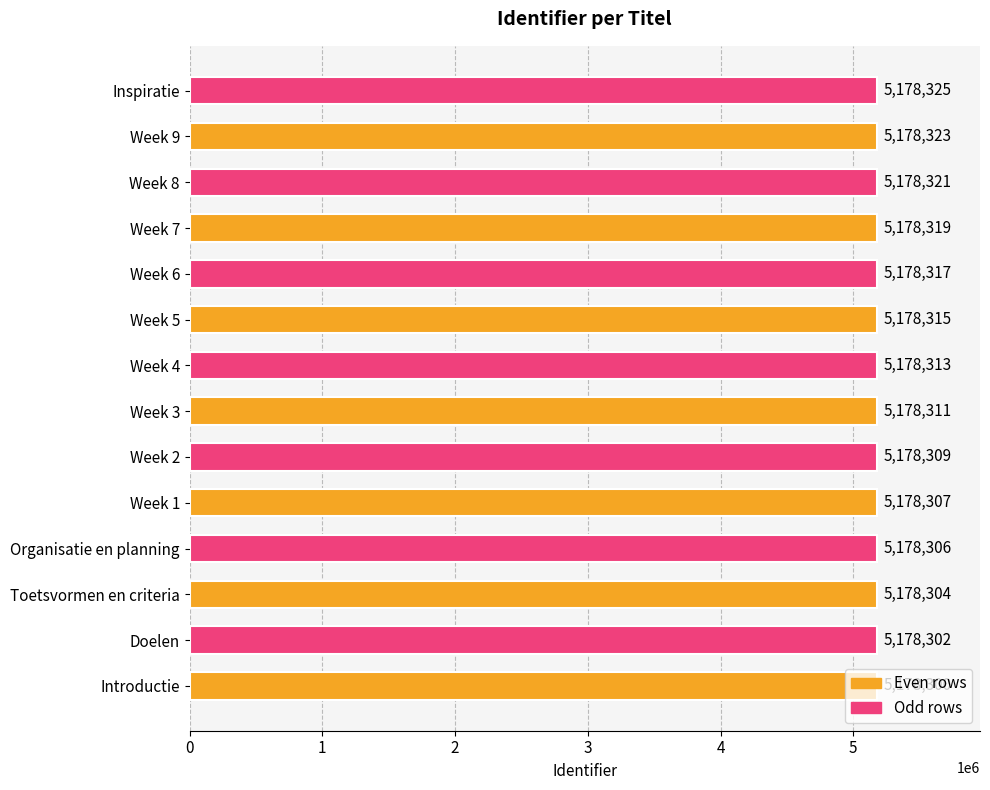

Rank the categories by value from highest to lowest.

Inspiratie, Week 9, Week 8, Week 7, Week 6, Week 5, Week 4, Week 3, Week 2, Week 1, Organisatie en planning, Toetsvormen en criteria, Doelen, Introductie